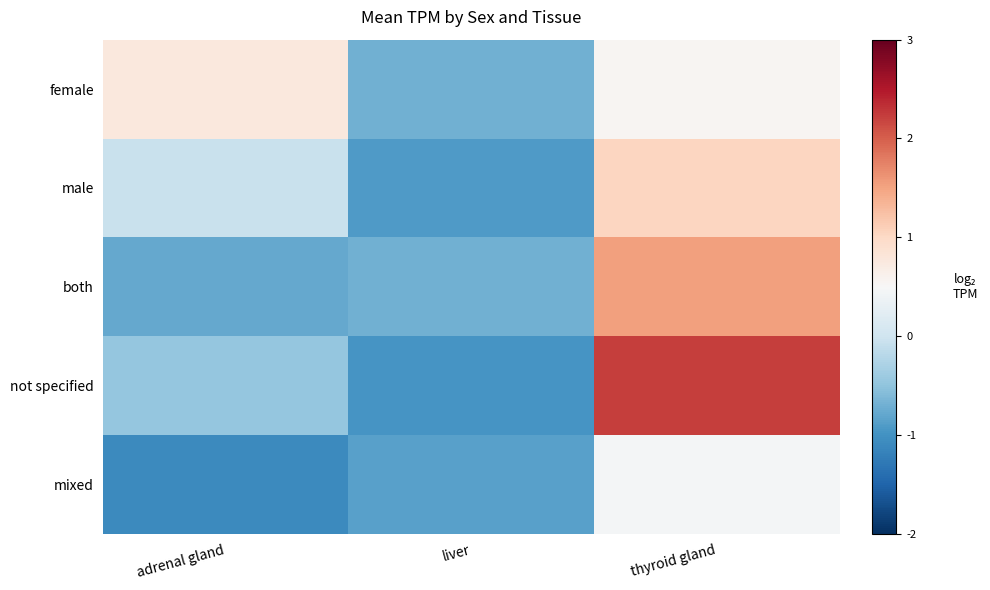

What is the total value across all series at thyroid gland?

5.8